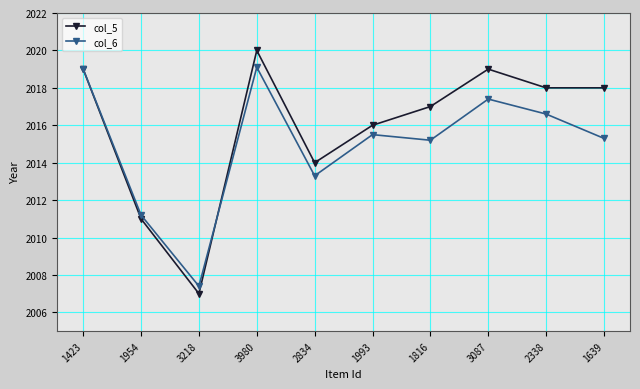

What is the difference between the highest and lowest values at 1816?

1.8